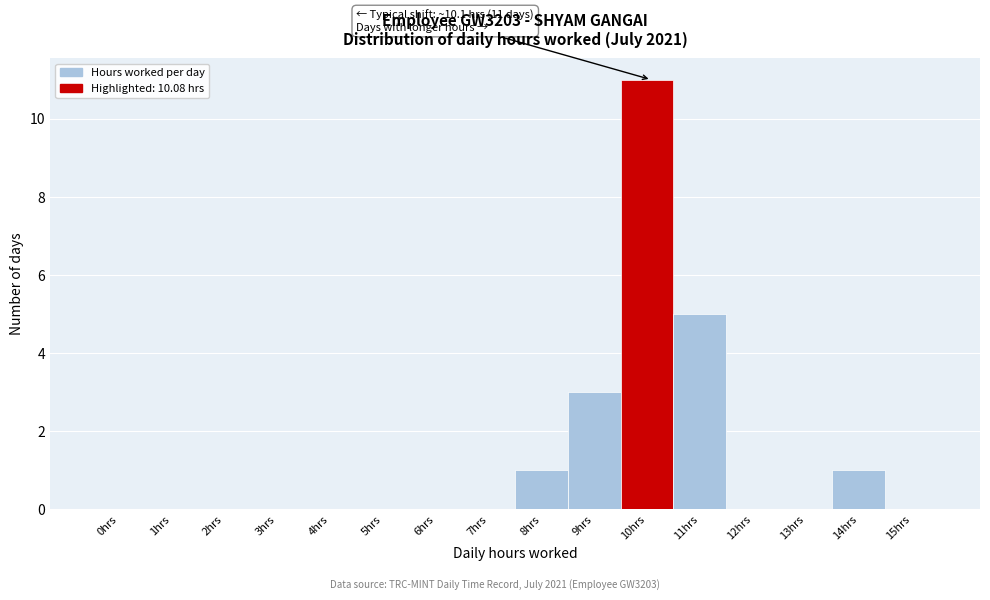

Reading left to right, what are all the values shown in this chart?

0hrs=0	1hrs=0	2hrs=0	3hrs=0	4hrs=0	5hrs=0	6hrs=0	7hrs=0	8hrs=1	9hrs=3	10hrs=11	11hrs=5	12hrs=0	13hrs=0	14hrs=1	15hrs=0